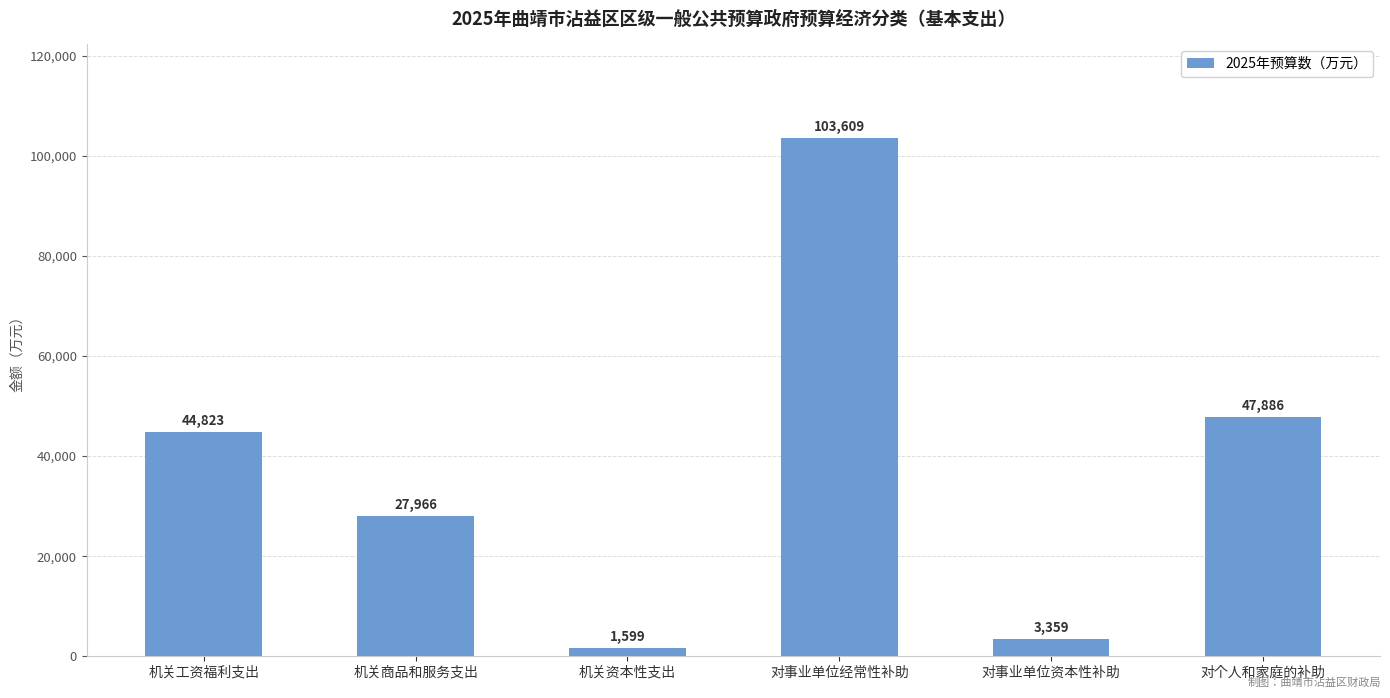

Which category has the highest value across all series?

对事业单位经常性补助